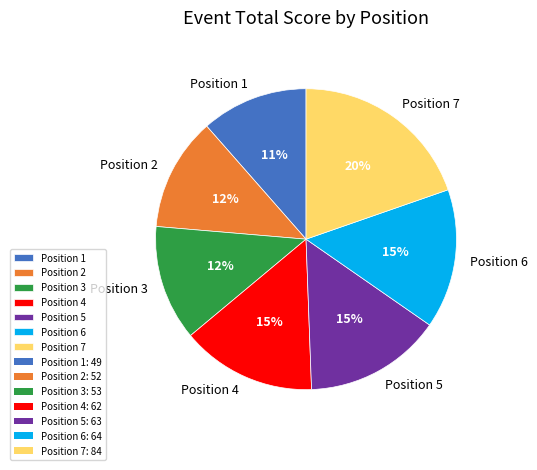

Combined, do Position 2 and Position 4 account for over 50%?

No